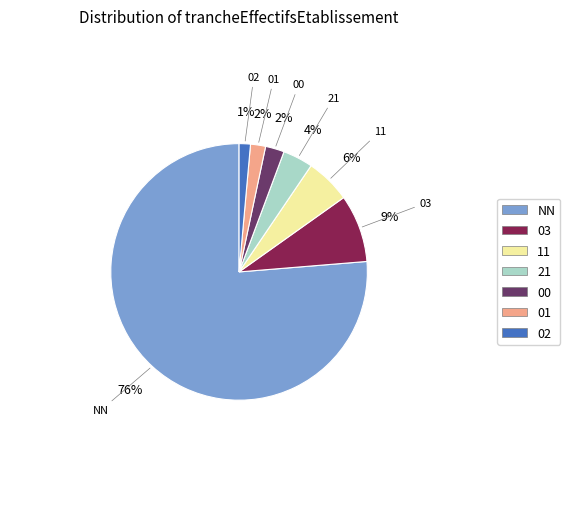

Is there a majority slice in this chart?

Yes